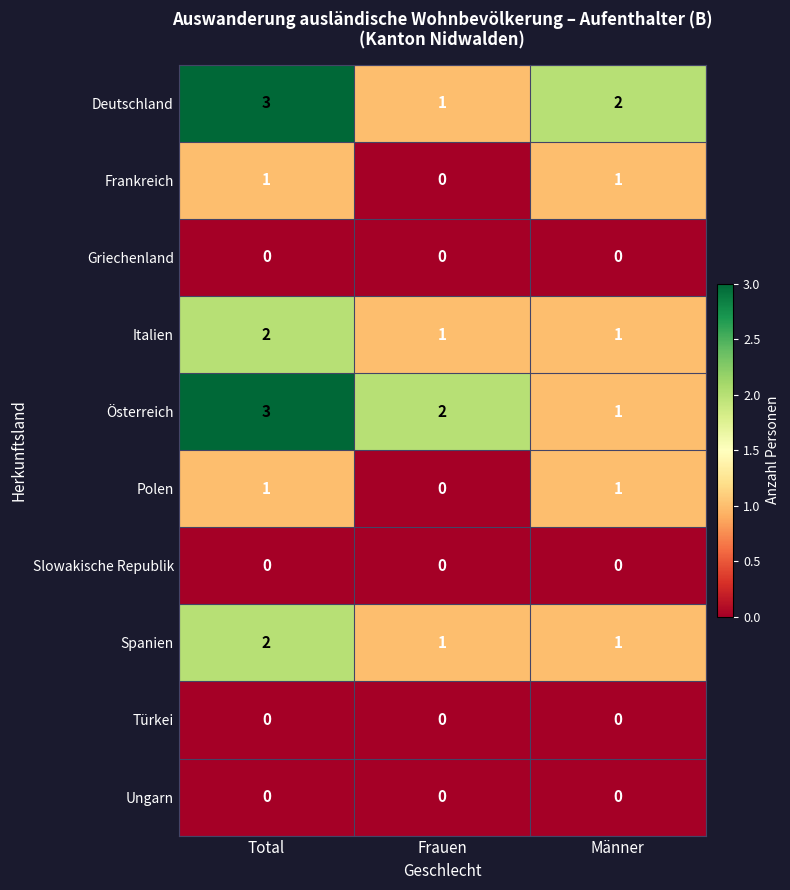

At which category is the sum across all series the highest?

Total